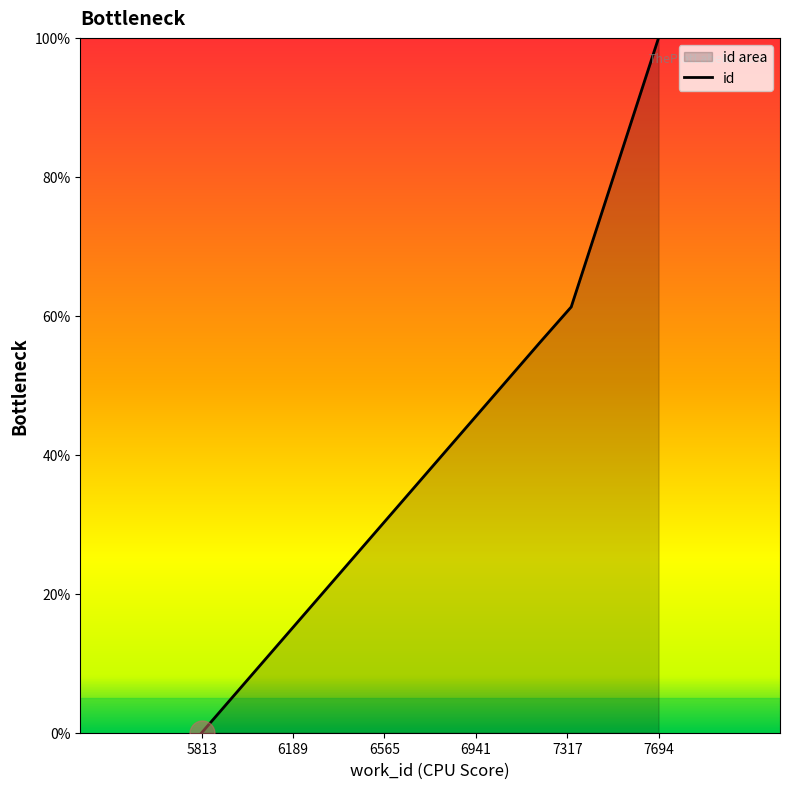

Between 5813 and 7335, which is larger?

7335